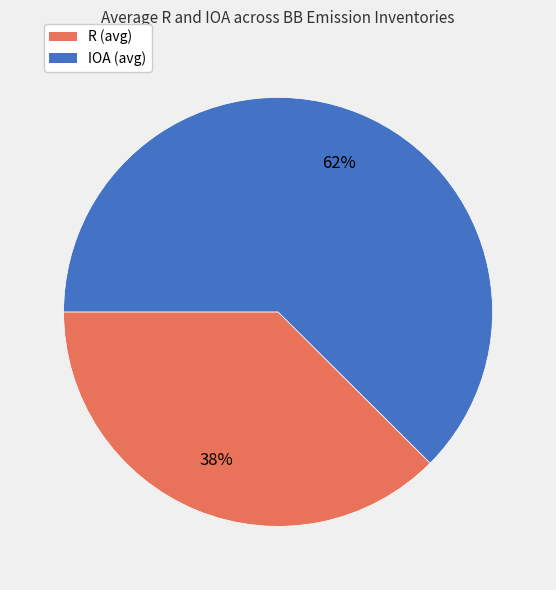

Which has a higher value, IOA (avg) or R (avg)?

IOA (avg)